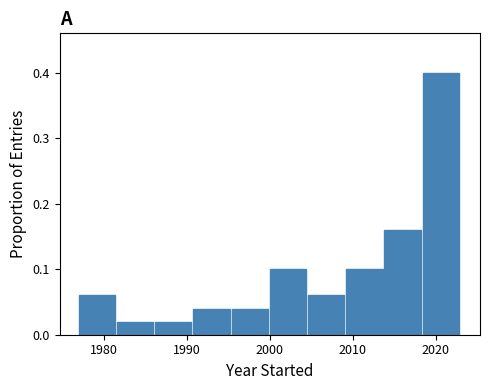

What is the height of the bar covering 1986.2 to 1990.8 on the x-axis? Neither the bar edges nor the heights are printed on the chart, so give them approximately, as read against the axes.

0.02